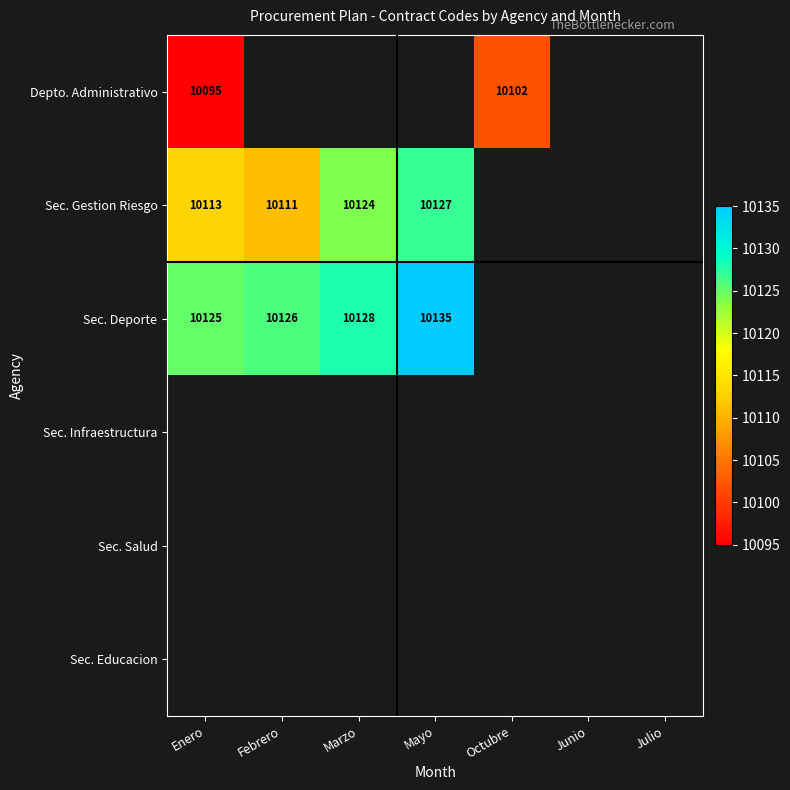

The value of Depto. Administrativo at Enero is 10095. True or false?

True